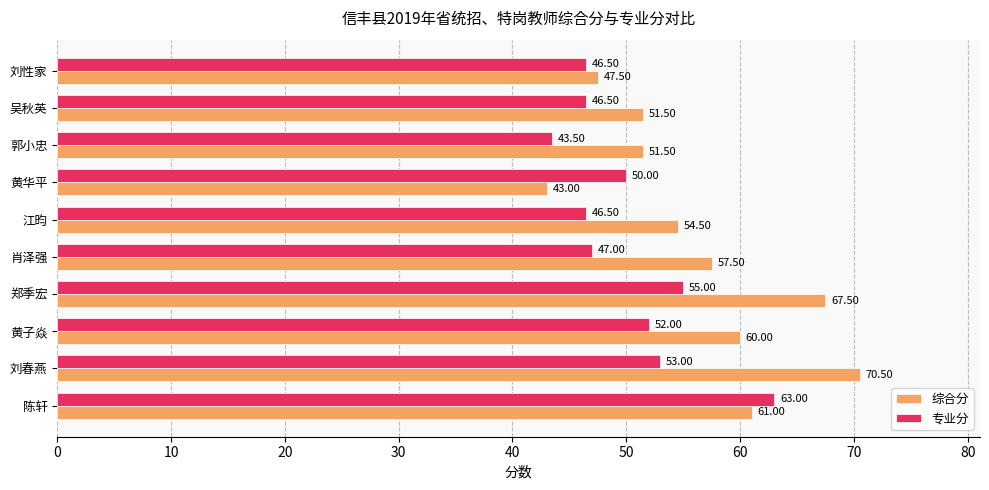

What is the total value across all series at 江昀?

101.0